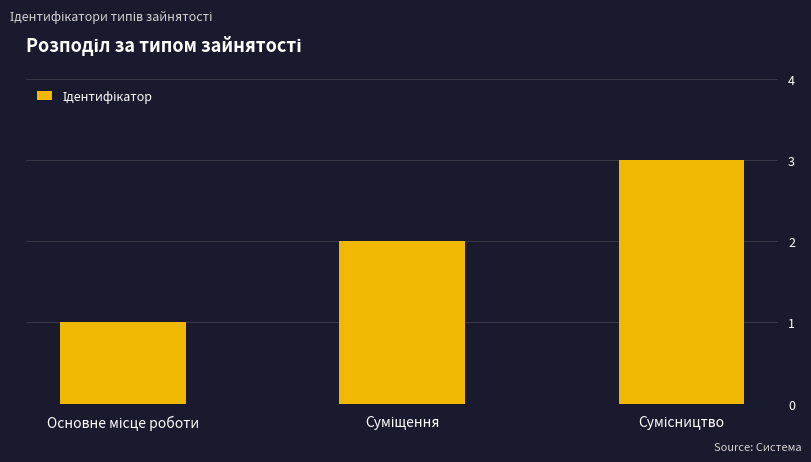

What is the sum of all values?

6